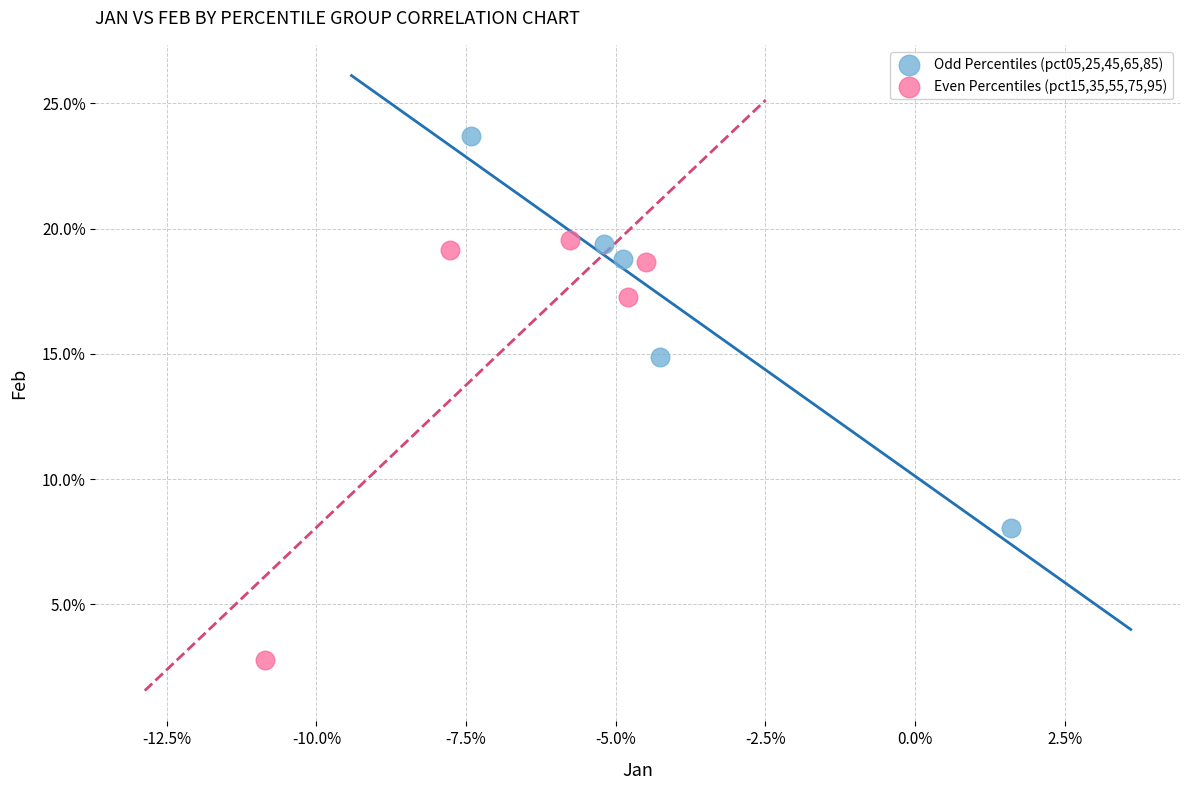

What are all the series names shown in the legend?

Odd Percentiles (pct05,25,45,65,85), Even Percentiles (pct15,35,55,75,95)